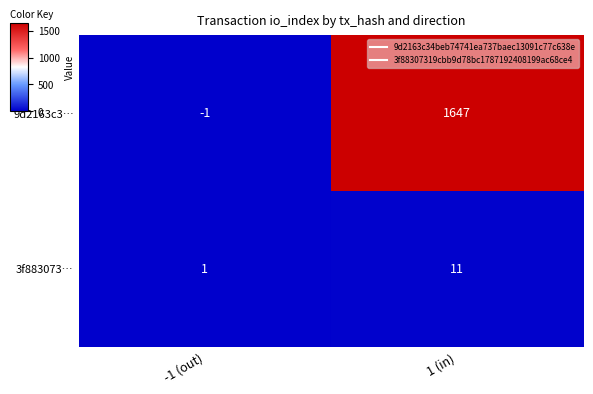

Which series has the largest total across all categories?

9d2163c3…